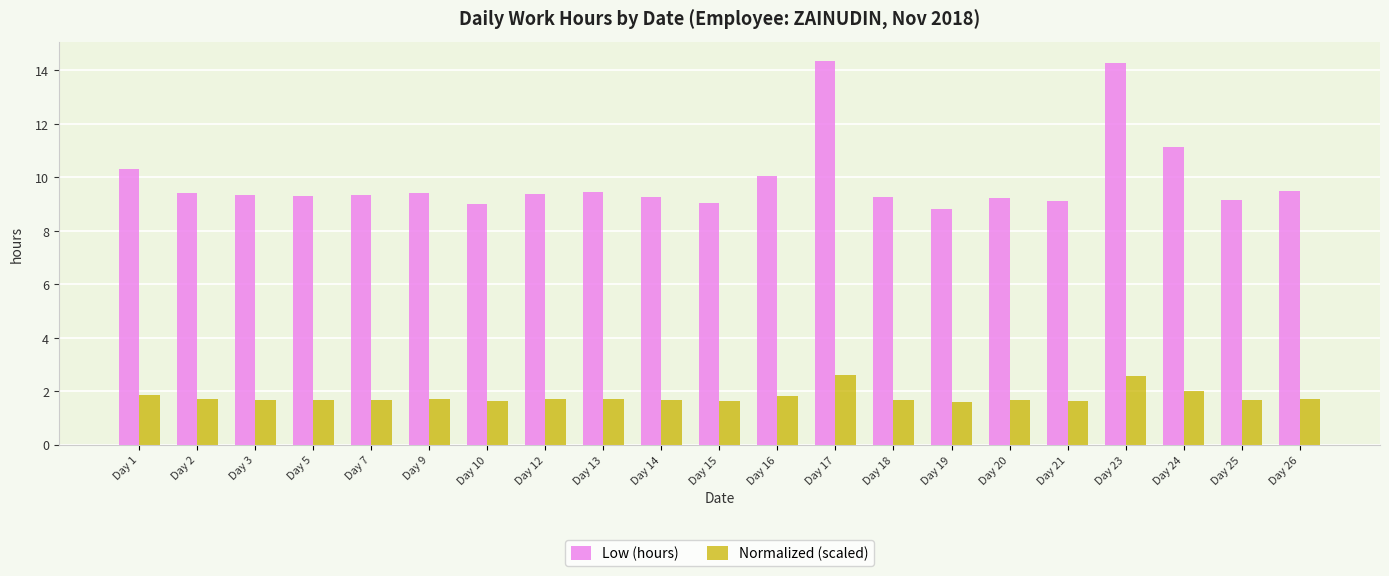

Which series has the widest spread of values?

Low (hours)